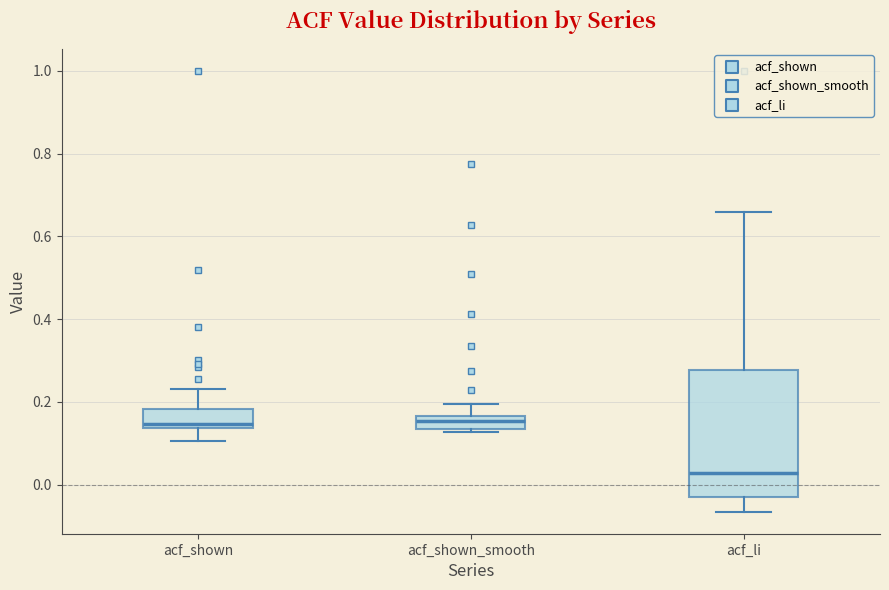

Reading left to right, transcribe this box plot: for each box, give where its median line is, the range the box spans, and where its two whiskers end, as read against the y-axis. The values are not printed on the chart, so give them approximately, as read against the axis.

acf_shown: median 0.14 (just above the box's lower edge), box 0.14 to 0.18, whiskers 0.10 to 0.24
acf_shown_smooth: median 0.16 (inside the box), box 0.14 to 0.16, whiskers 0.12 to 0.20
acf_li: median 0.02, box -0.04 to 0.28, whiskers -0.06 to 0.66